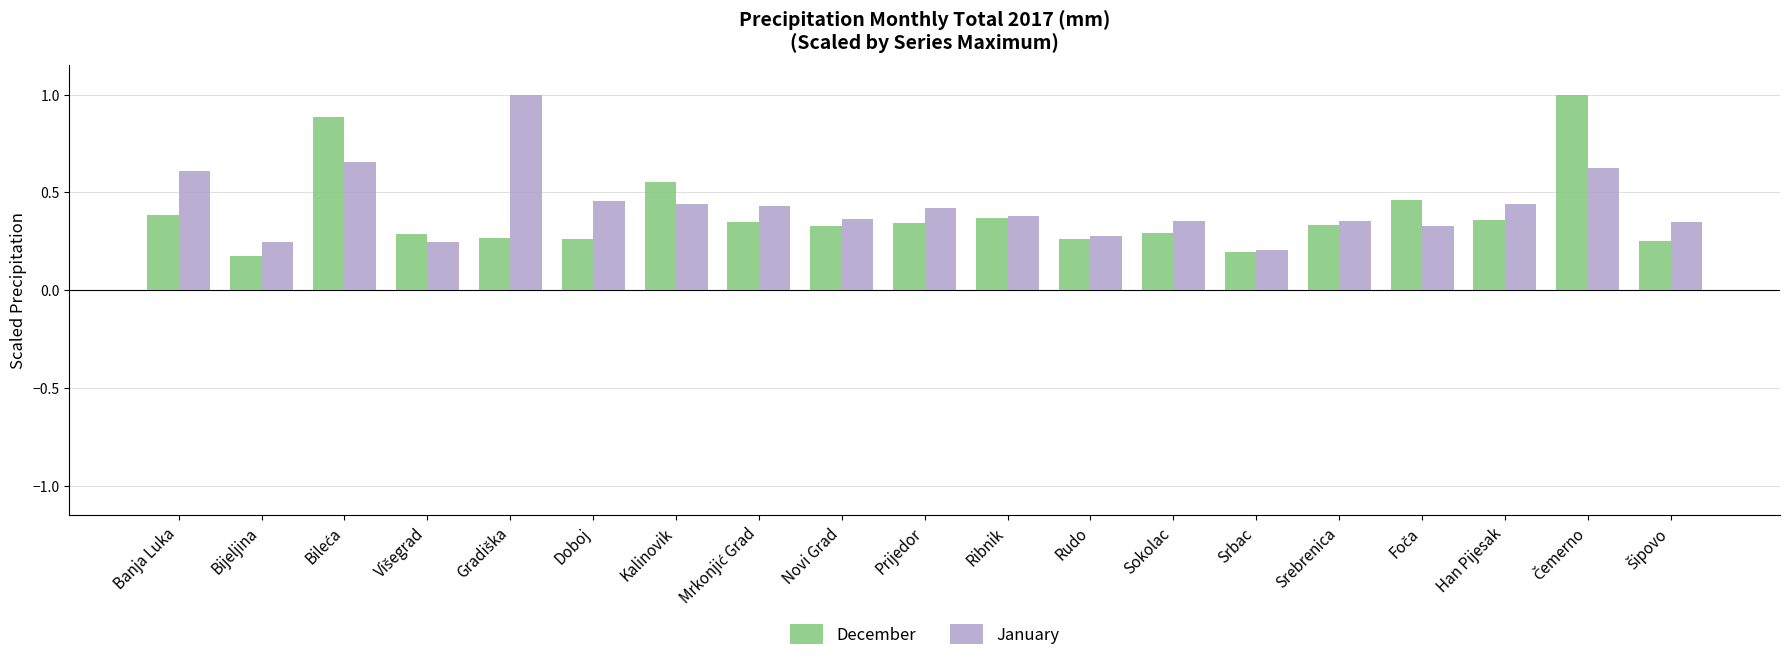

What is the maximum value for January?

1.0